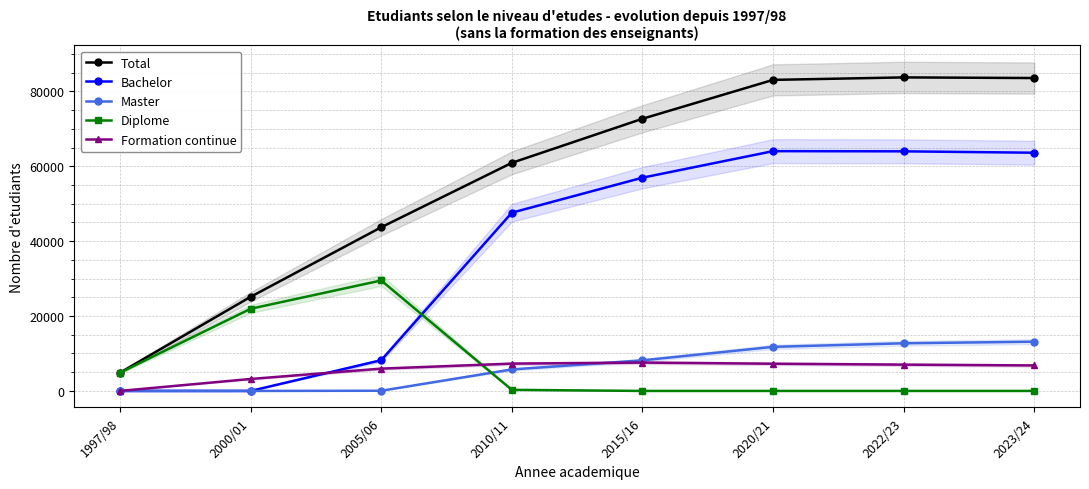

Between 2022/23 and 2000/01, which is larger?

2022/23